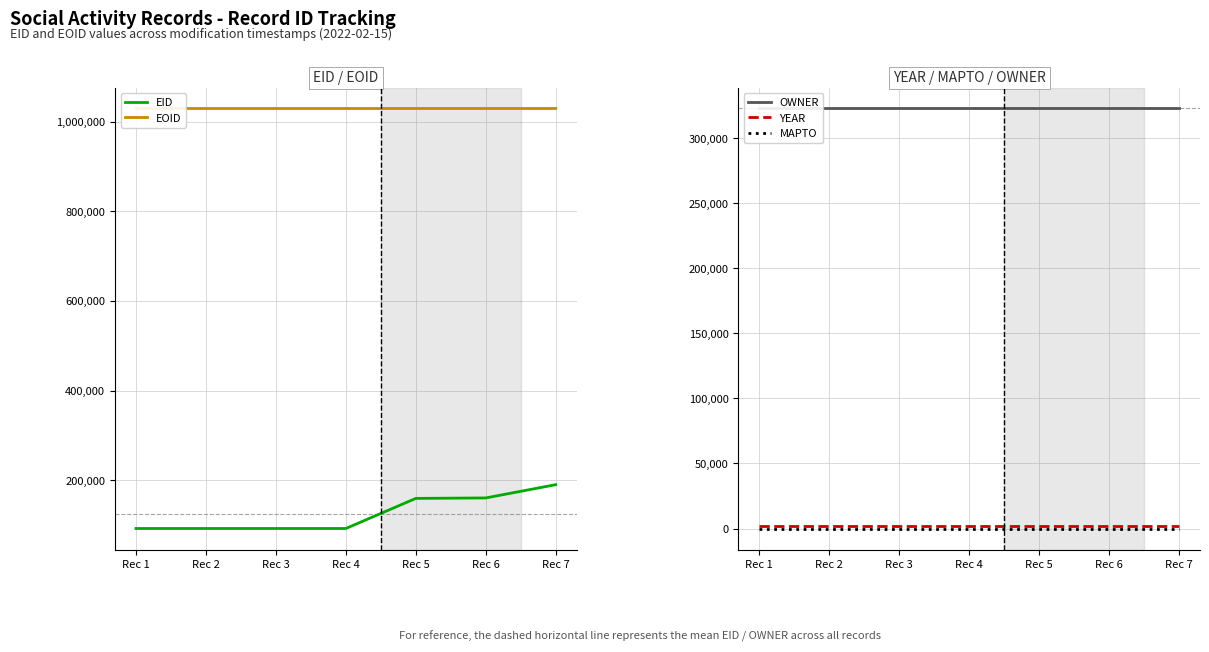

Reading left to right, extract all data points from this chart.

EID: 92277	92286	92290	92295	159419	160447	190022
EOID: 1029076	1029077	1029078	1029079	1029080	1029081	1029082
OWNER: 323006	323006	323006	323006	323006	323006	323006
YEAR: 2007	2007	2007	2007	2007	2007	2007
MAPTO: 0	0	0	0	0	0	0